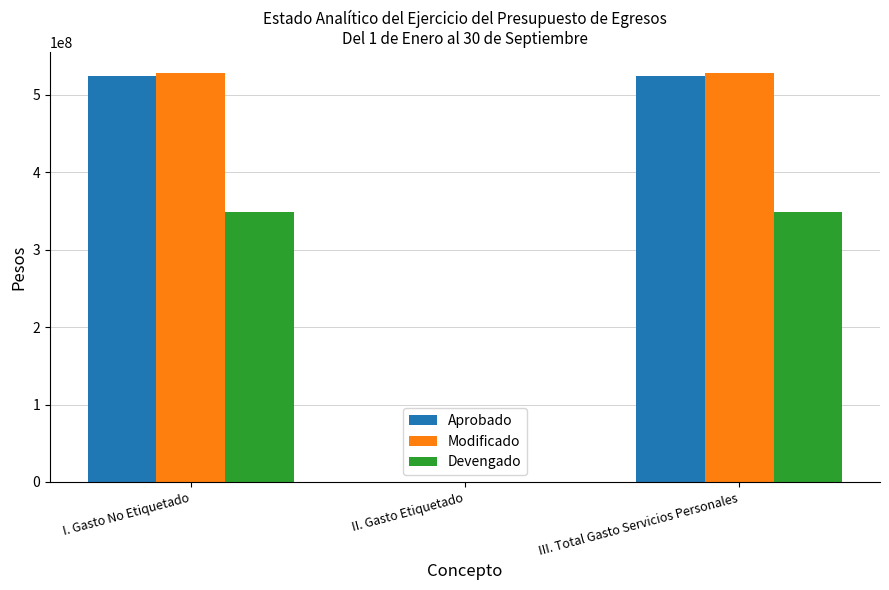

What is the maximum value shown in the chart?

528580380.4